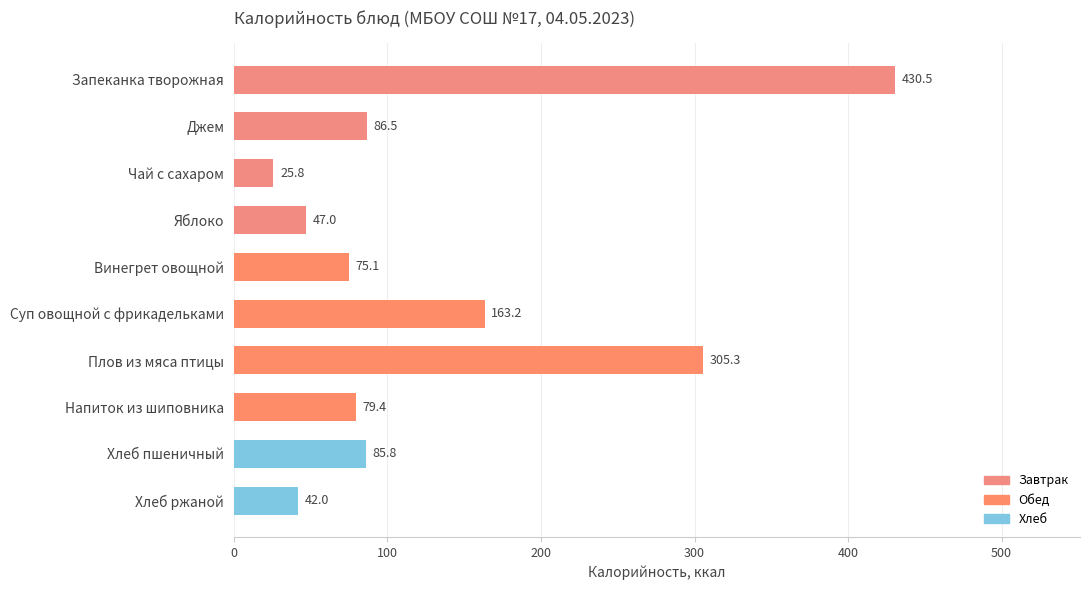

Rank the categories by value from lowest to highest.

Чай с сахаром, Хлеб ржаной, Яблоко, Винегрет овощной, Напиток из шиповника, Хлеб пшеничный, Джем, Суп овощной с фрикадельками, Плов из мяса птицы, Запеканка творожная